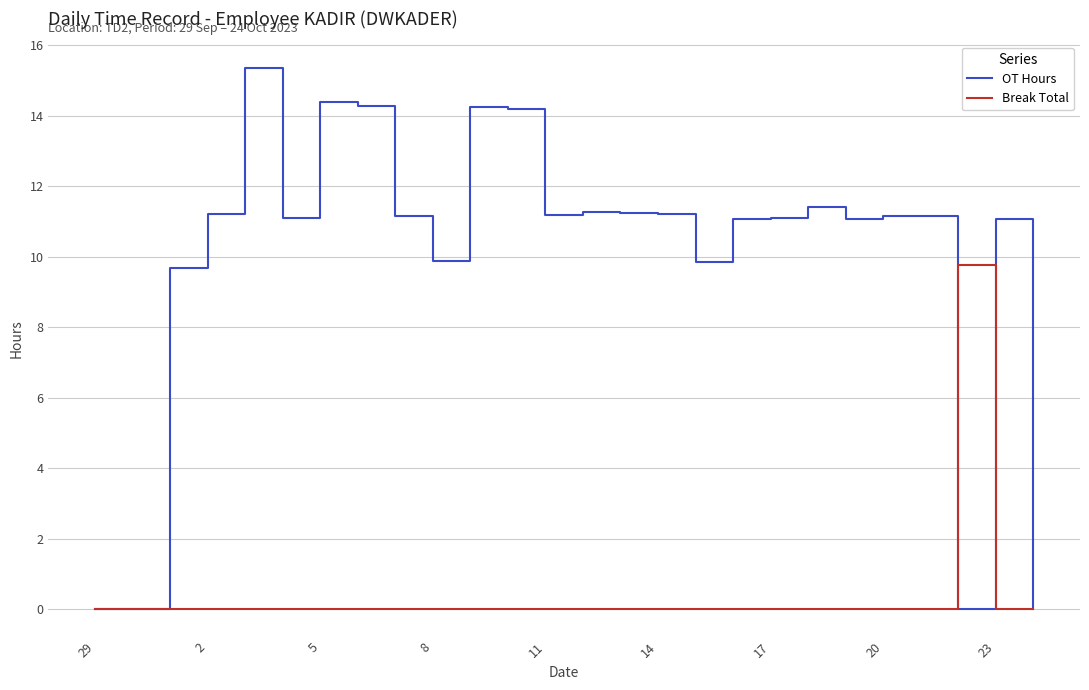

What is the highest value of the Break Total series?

9.8